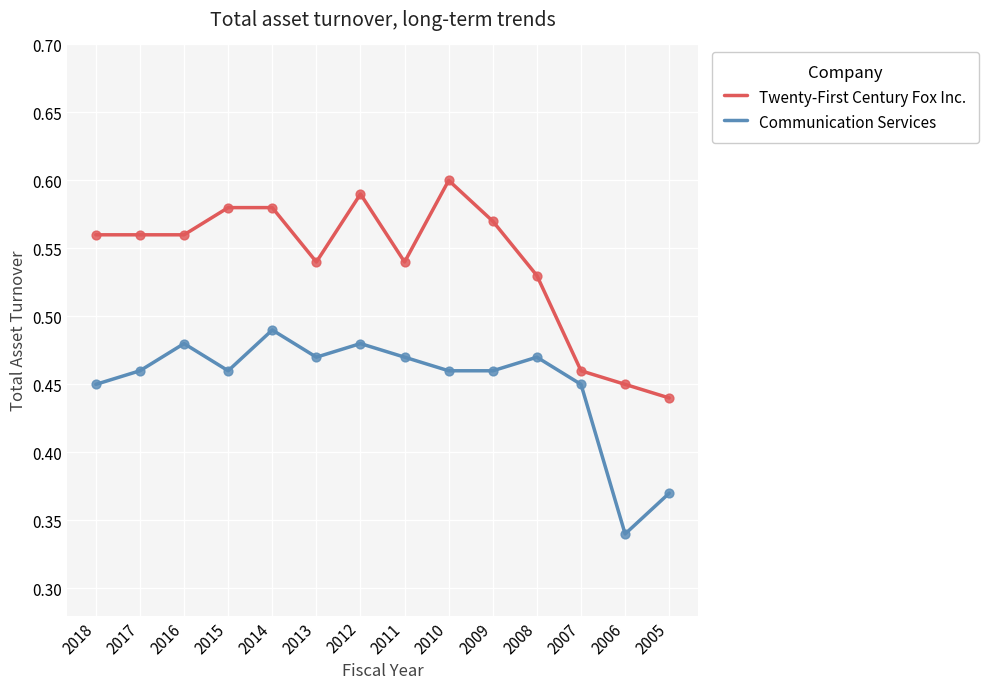

What is the total value across all series at 2017?

1.0